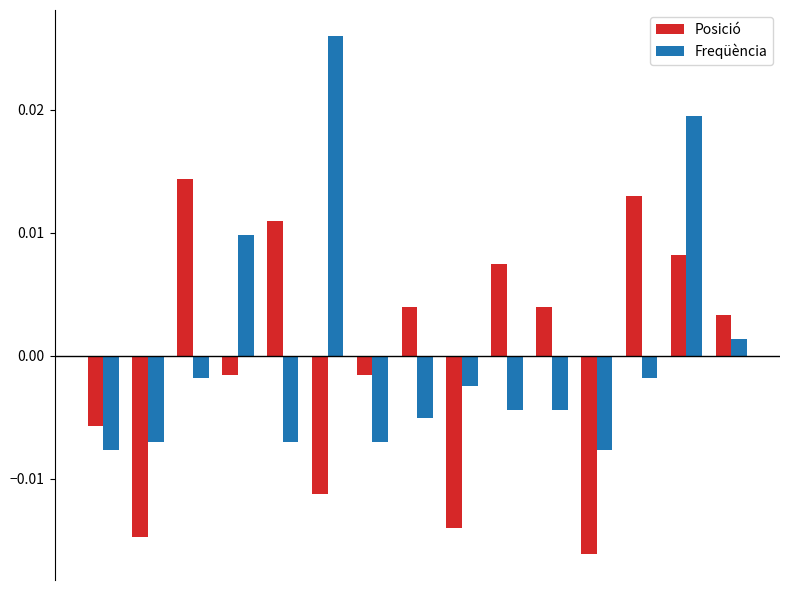

How many groups of bars are there?

15